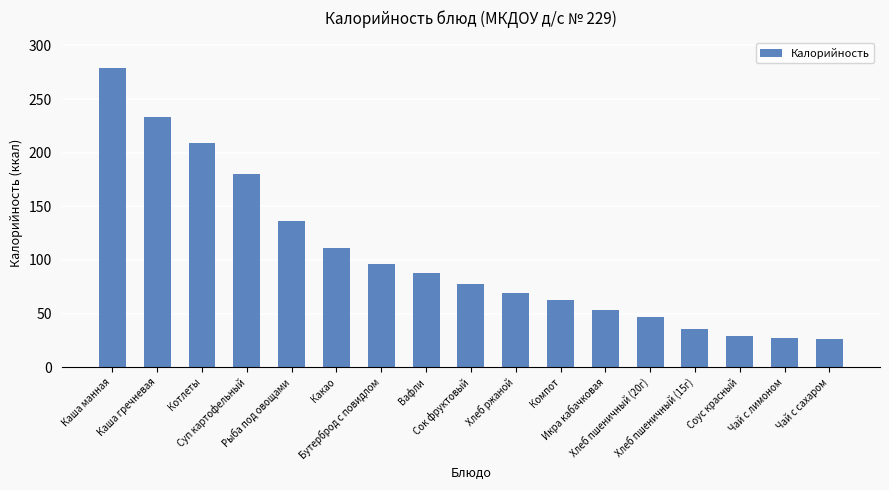

The chart shows a value of 46.4 at Соус красный. True or false?

False